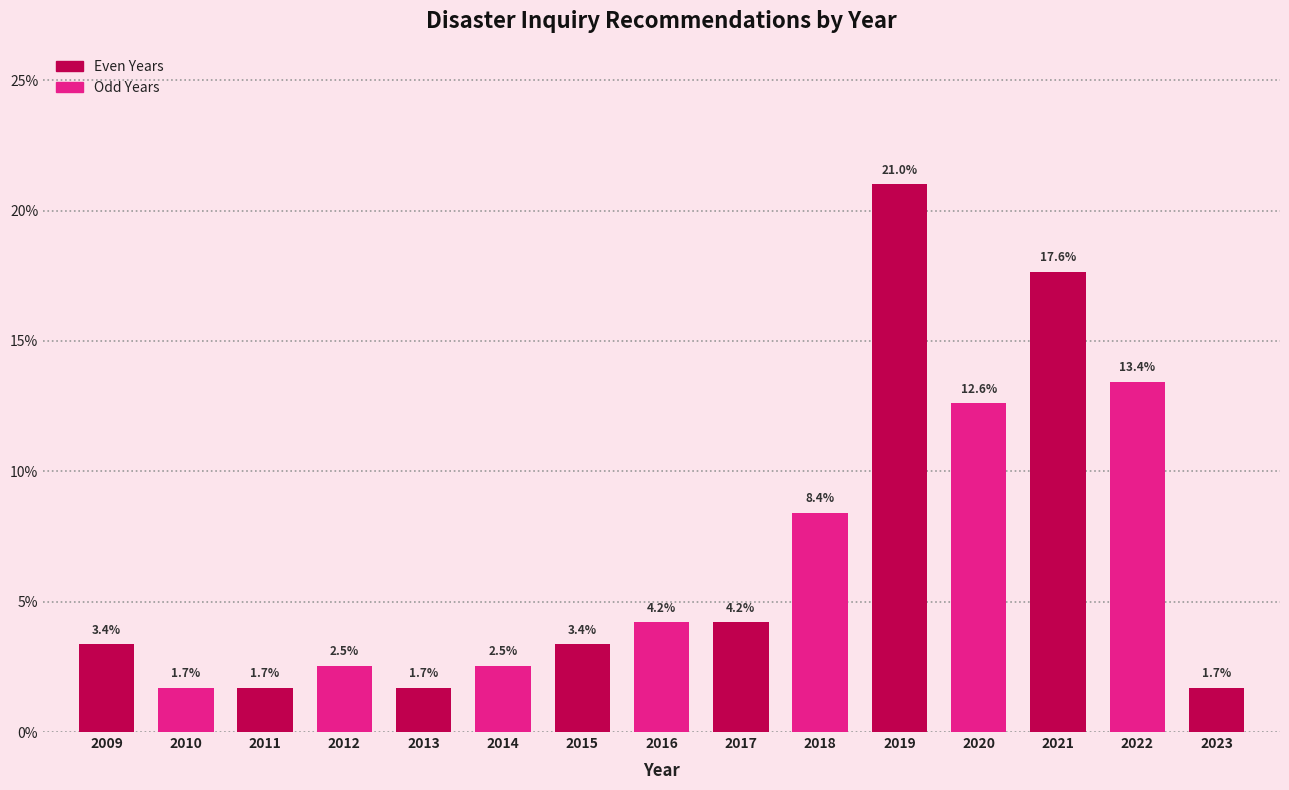

Reading right to left, transcribe all the data shown in this chart.

2023=1.7	2022=13.4	2021=17.6	2020=12.6	2019=21.0	2018=8.4	2017=4.2	2016=4.2	2015=3.4	2014=2.5	2013=1.7	2012=2.5	2011=1.7	2010=1.7	2009=3.4